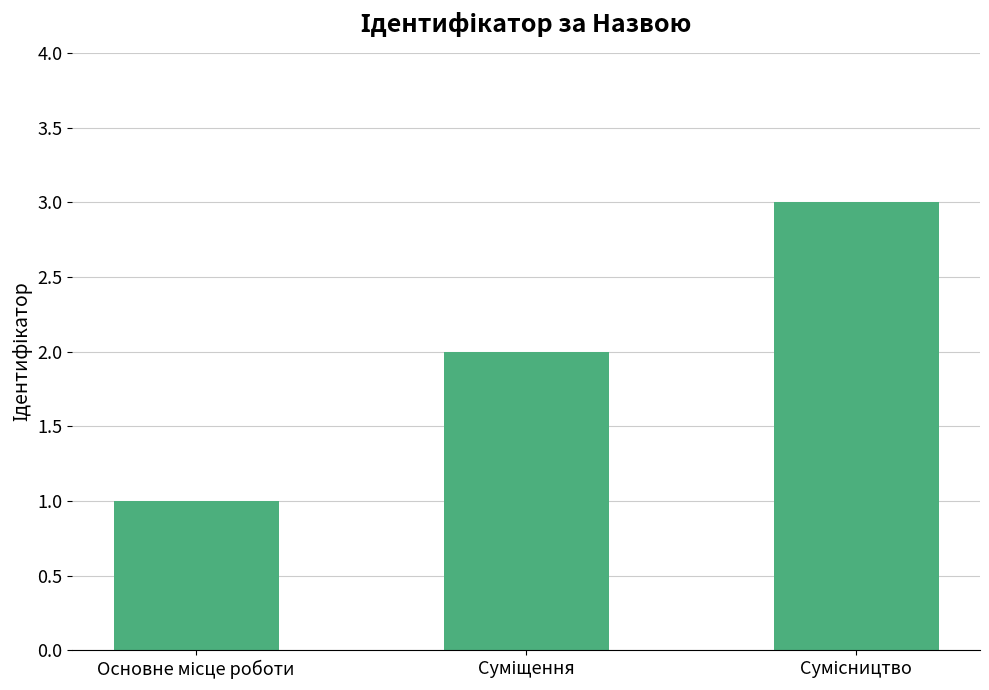

What is the greatest value displayed?

3